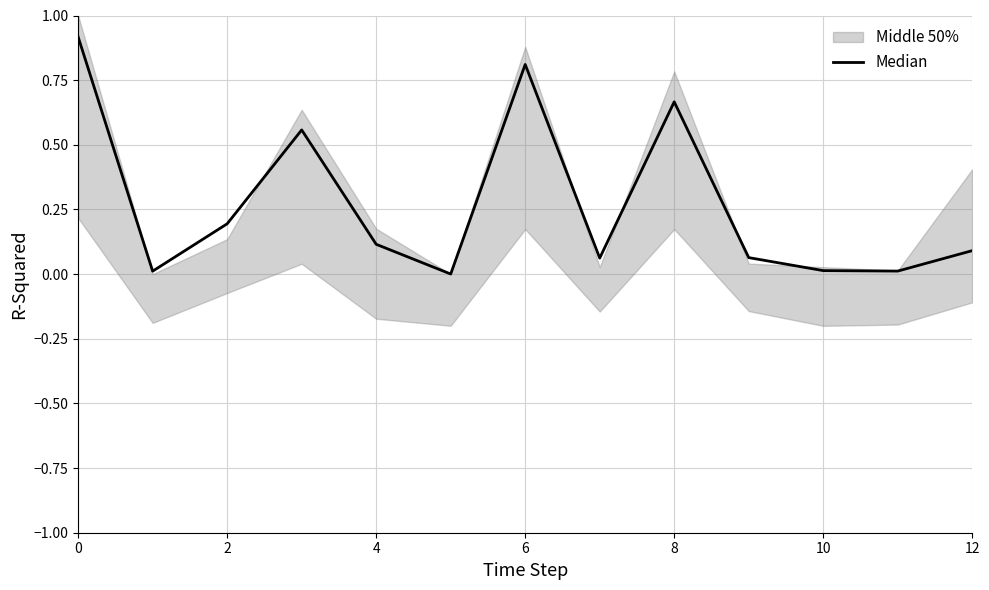

What is the difference between the maximum and second lowest values?

0.9